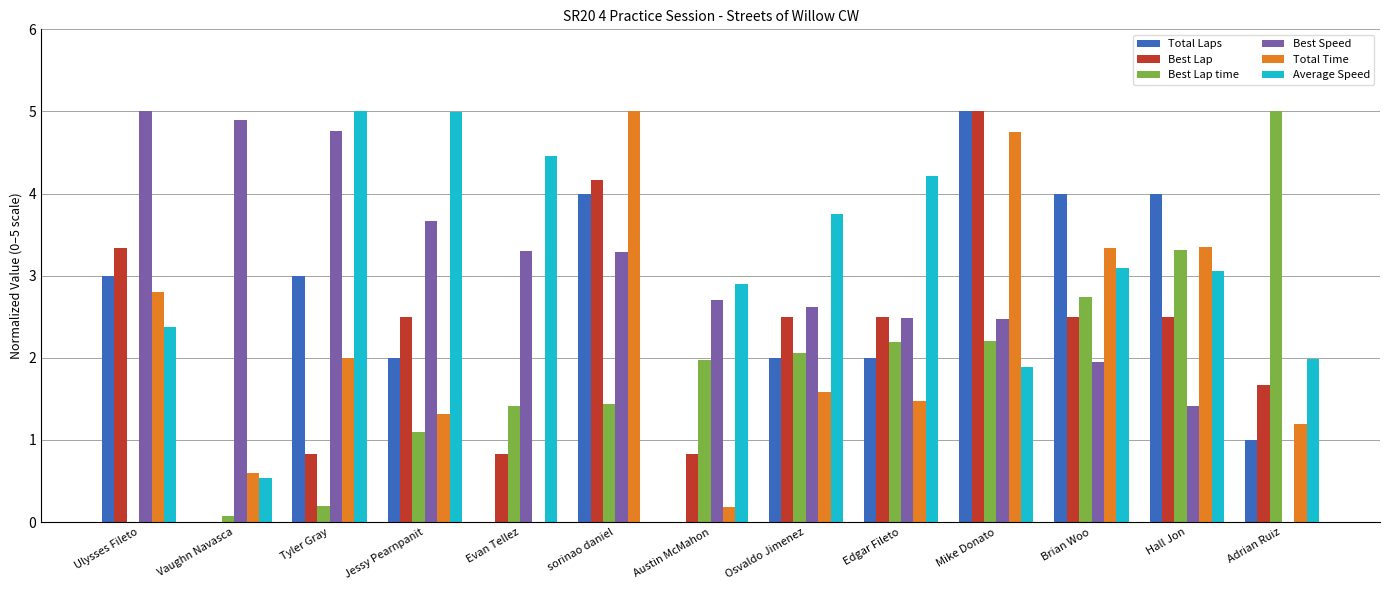

At which category is the sum across all series the highest?

Mike Donato